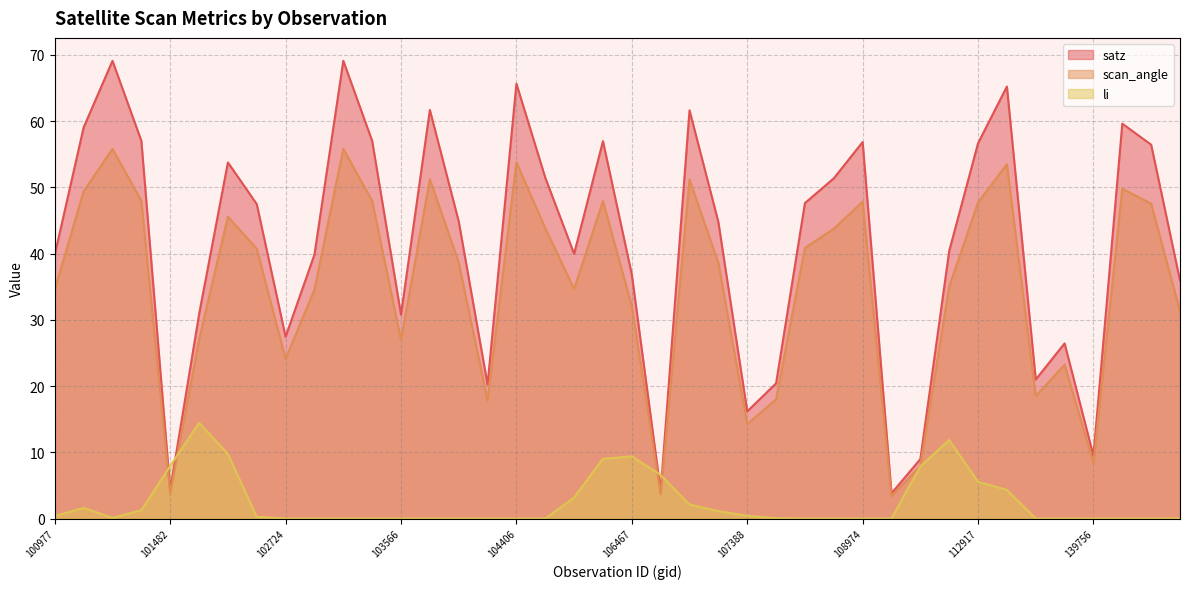

True or false: li has more than 1 points higher than both neighbors.

True